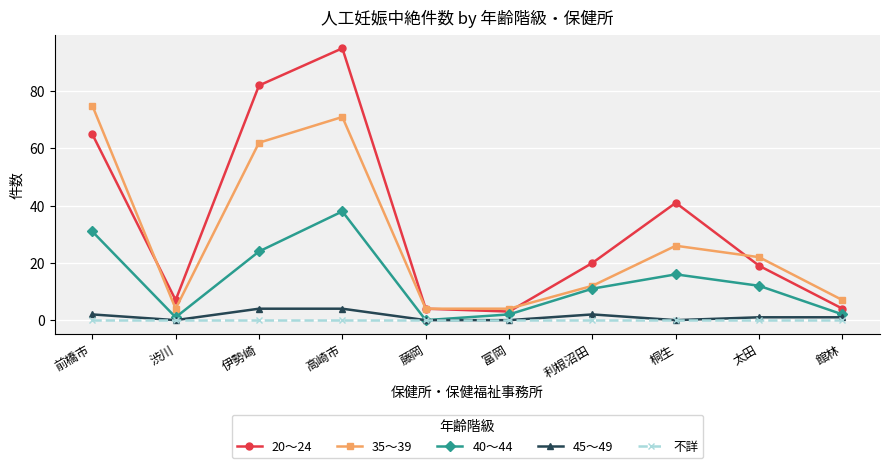

Reading right to left, what are all the values shown in this chart?

20～24: 4	19	41	20	3	4	95	82	7	65
35～39: 7	22	26	12	4	4	71	62	4	75
40～44: 2	12	16	11	2	0	38	24	1	31
45～49: 1	1	0	2	0	0	4	4	0	2
不詳: 0	0	0	0	0	0	0	0	0	0